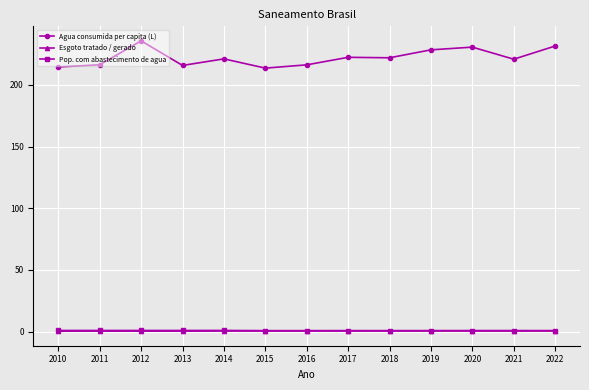

Which series has the largest total across all categories?

Agua consumida per capita (L)